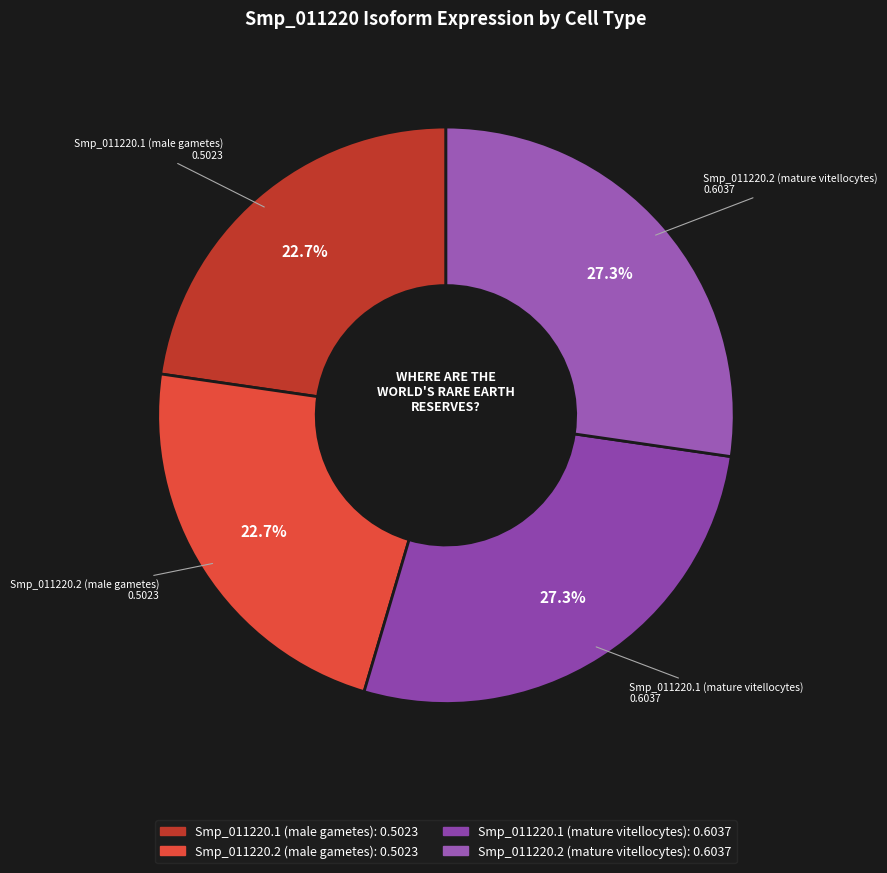

Does any single category account for the majority?

No